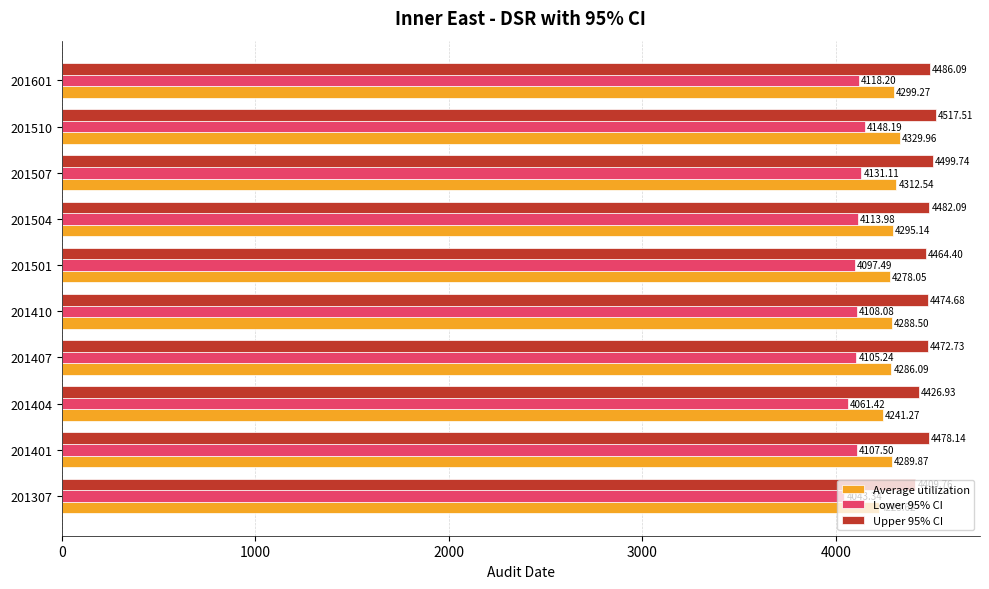

What is the spread (max minus min) of values at 201410?

366.6